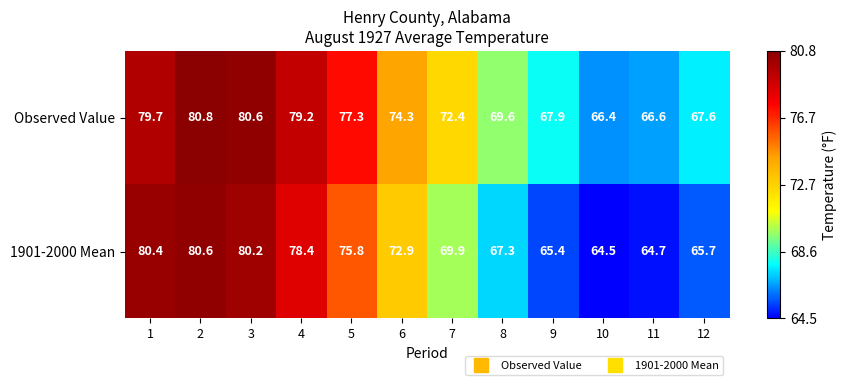

At 2, list the series in order from smallest to largest.

1901-2000 Mean, Observed Value